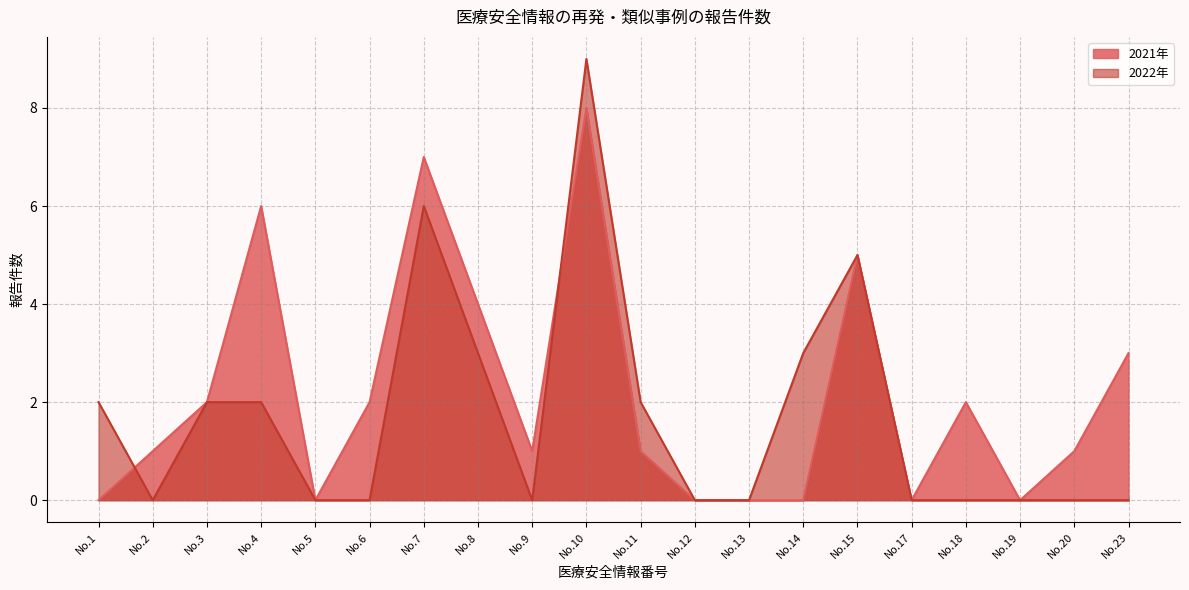

Which label corresponds to the largest value in the chart?

No.10